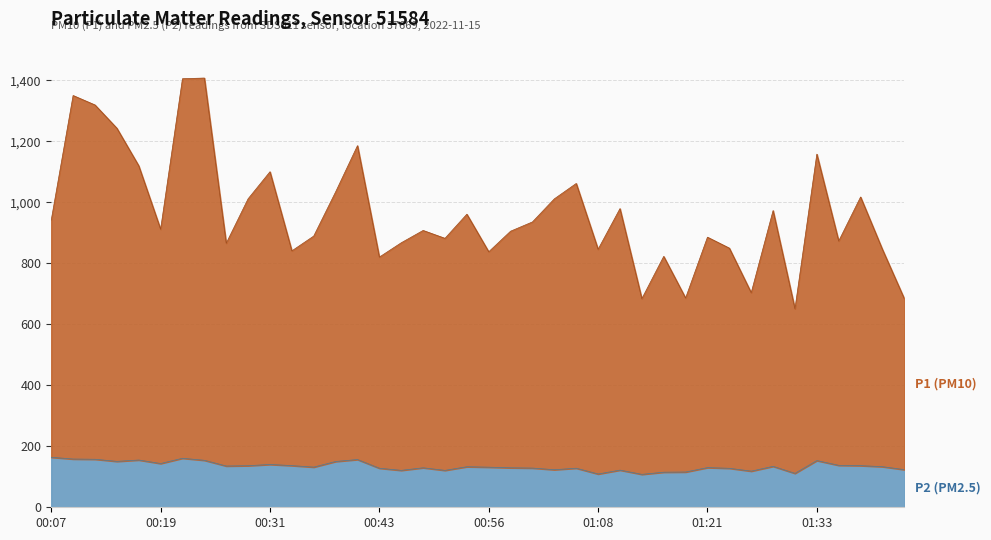

What is the approximate value of P1 at 01:16?

823.0